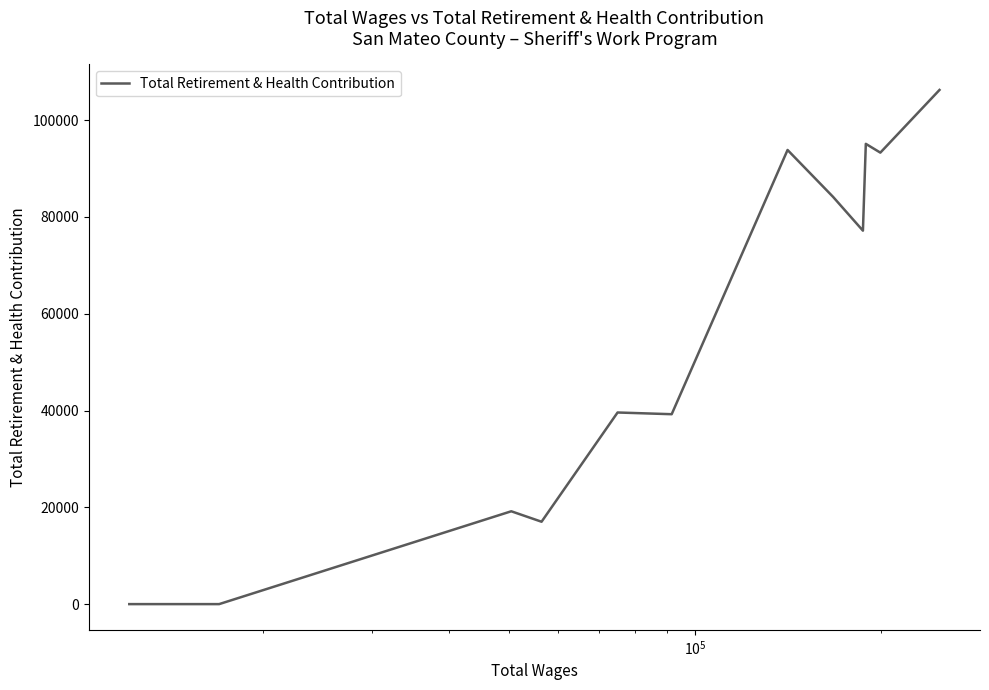

What is the maximum value shown in the chart?

106249